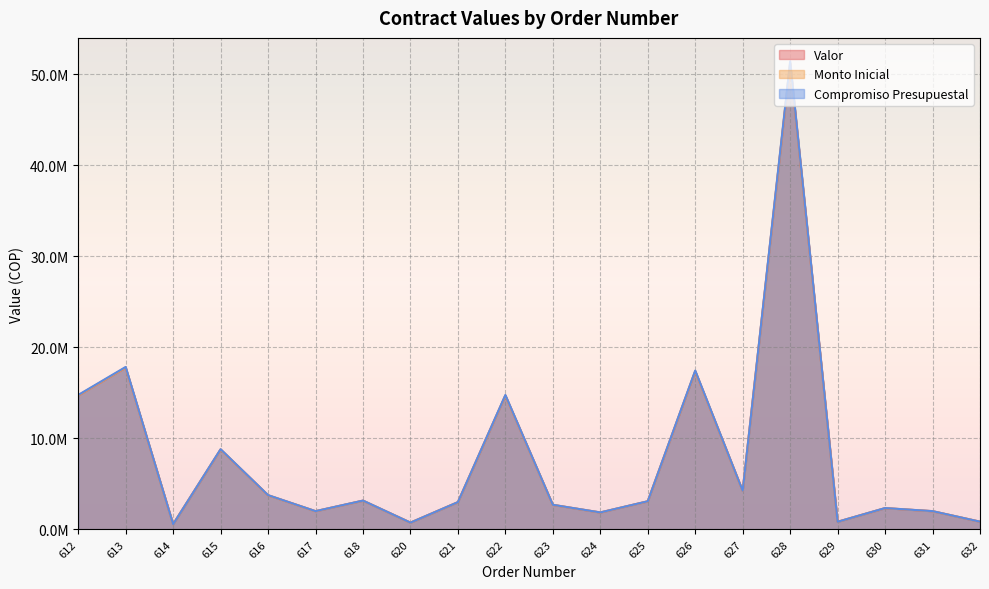

Which has a higher value, 626 or 614?

626